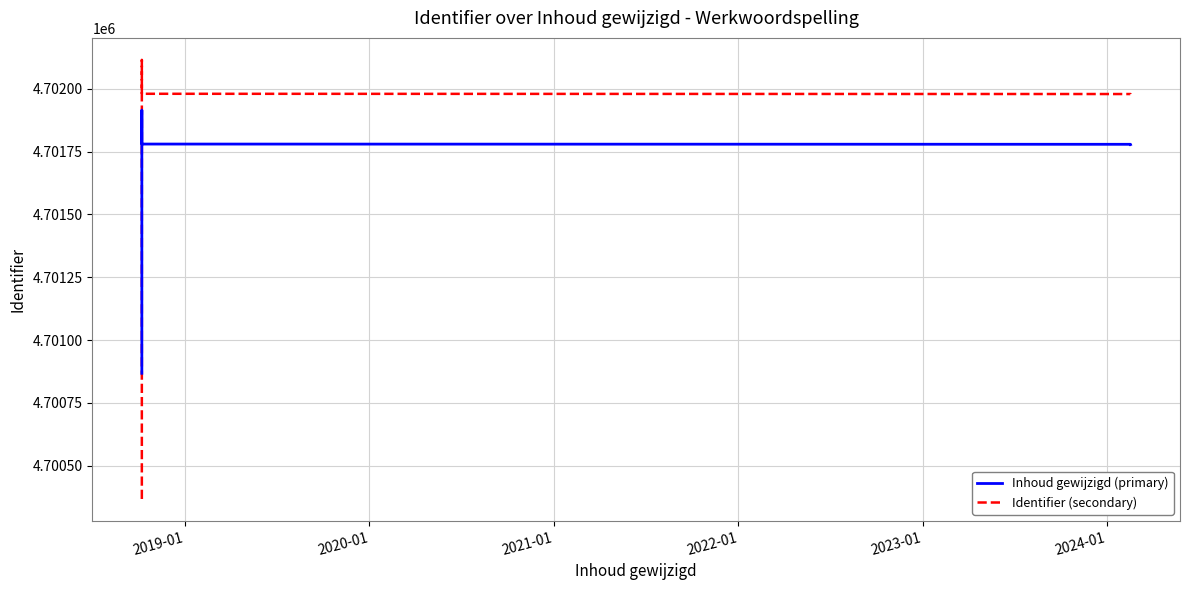

Between 2022-01 and 2023-01, which is larger?

2022-01